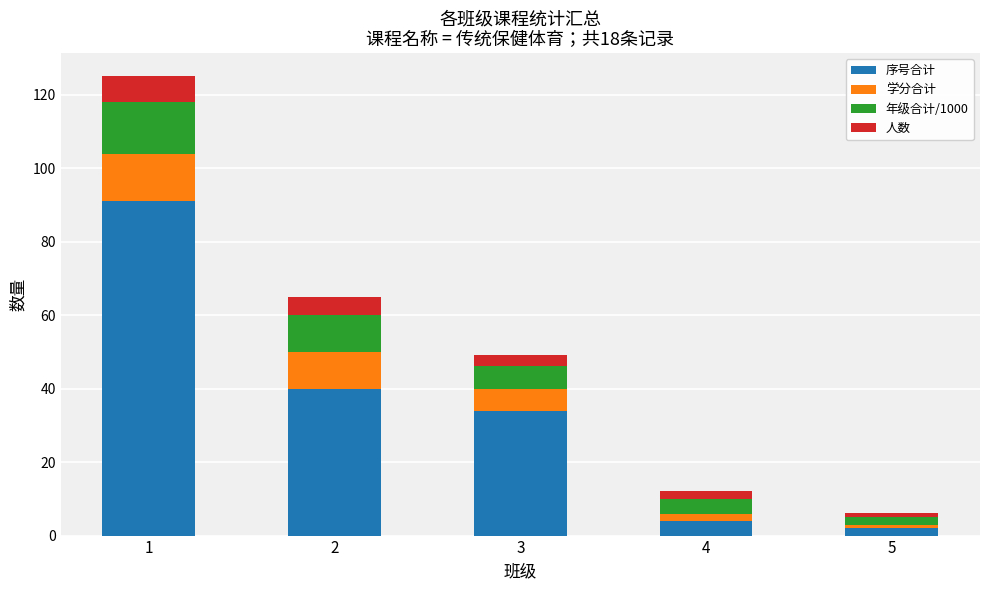

What is the difference between the maximum and second lowest values in the 序号合计 series?

87.0